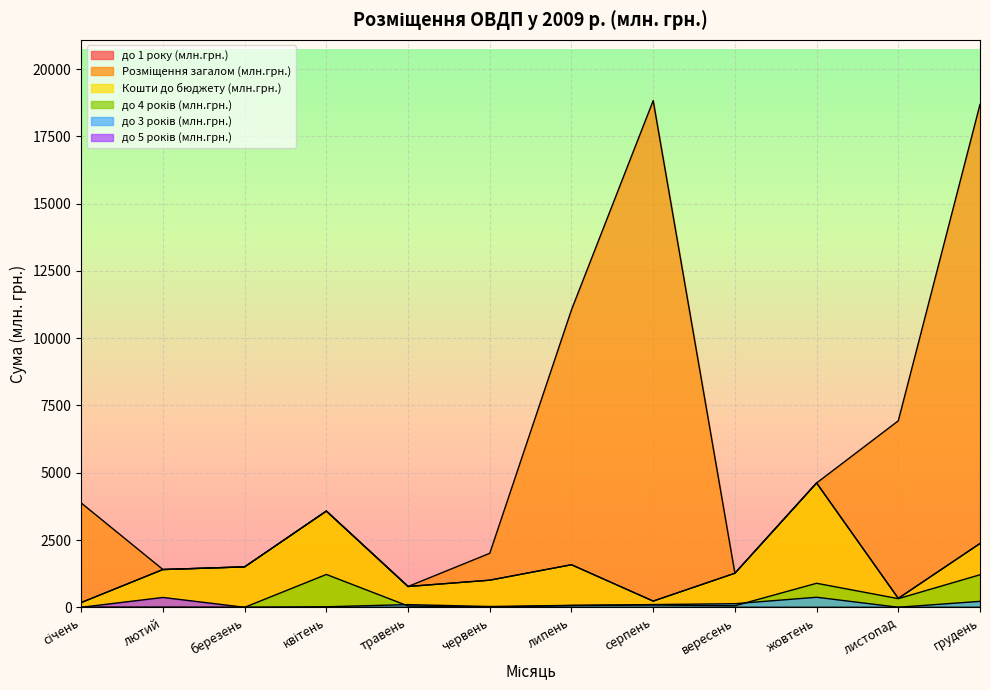

Reading right to left, list all the values displayed in this chart.

до 1 року (млн.грн.): 2371.1	331.3	4621.0	1265.6	229.9	1581.7	1007.6	773.4	3576.6	1502.8	1403.9	176.4
Розміщення загалом (млн.грн.): 18688.7	6931.3	4621.0	1265.6	18829.9	11055.5	2007.6	773.4	3576.6	1502.8	1403.9	3876.4
Кошти до бюджету (млн.грн.): 2371.1	331.3	4621.0	1265.6	229.9	1581.7	1007.6	773.4	3576.6	1502.8	1403.9	176.4
до 4 років (млн.грн.): 1209.5	322.1	893.4	56.0	86.4	65.9	8.9	49.4	1221.3	0.0	0.0	0.0
до 3 років (млн.грн.): 221.3	2.1	373.4	134.0	101.6	72.4	29.5	100.2	20.0	0.0	0.0	0.0
до 5 років (млн.грн.): 0.0	0.0	0.0	0.0	0.0	0.0	0.0	0.0	0.0	0.0	366.0	0.0